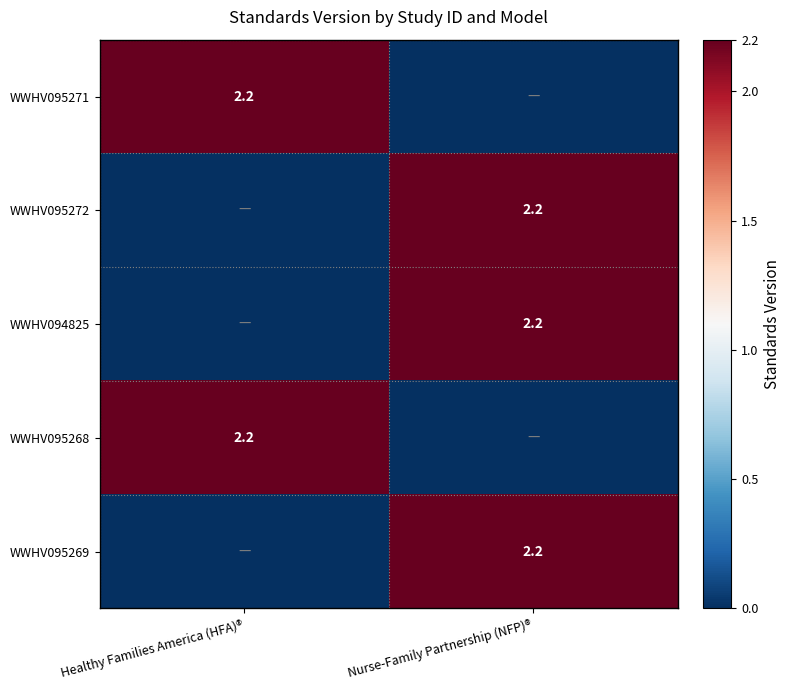

The WWHV095272 series shows 2.2 at Nurse-Family Partnership (NFP)®. True or false?

True